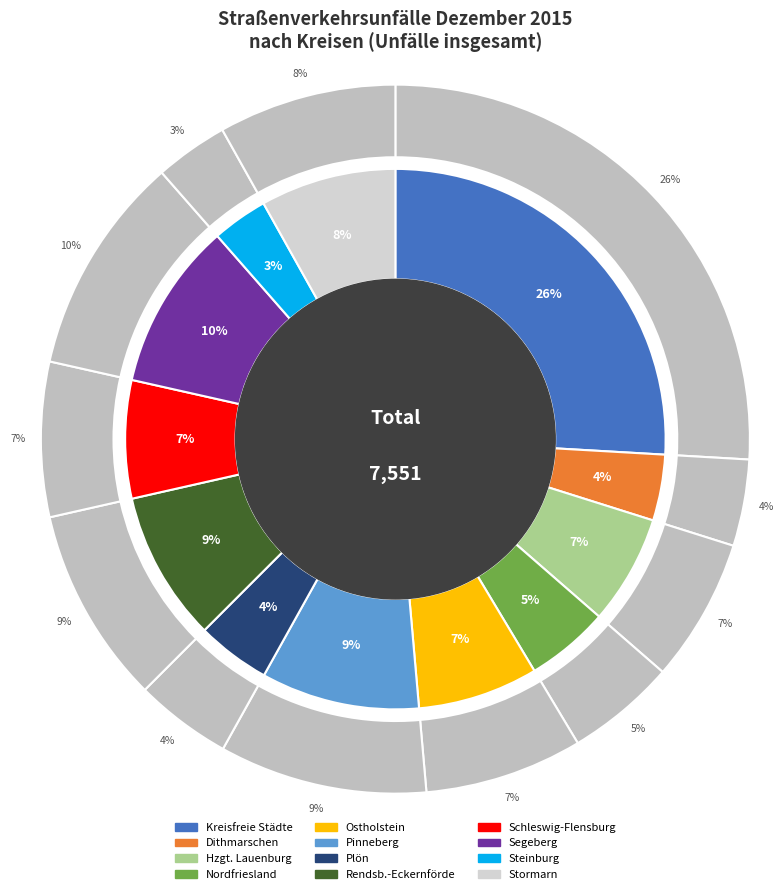

Is it true that Rendsb.-Eckernförde is 22% of the pie?

False